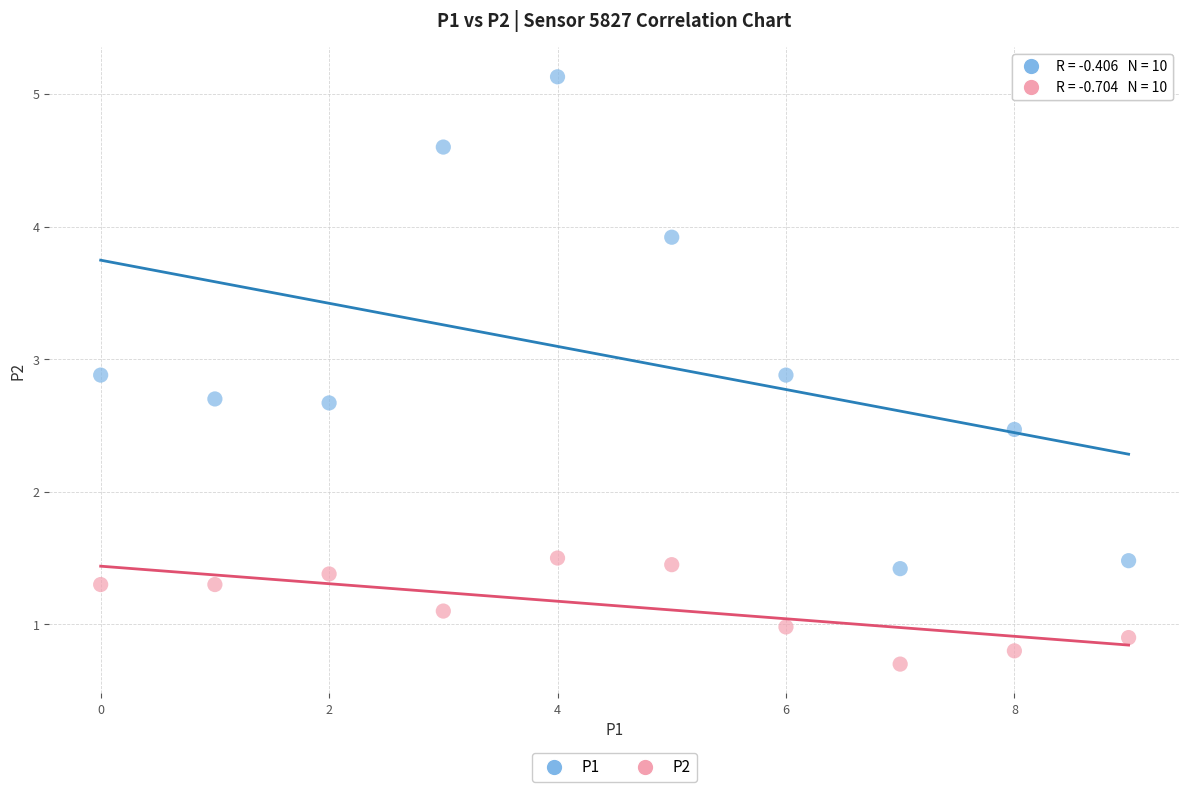

Across all data points, what is the range of Y values (max minus min)?

4.4